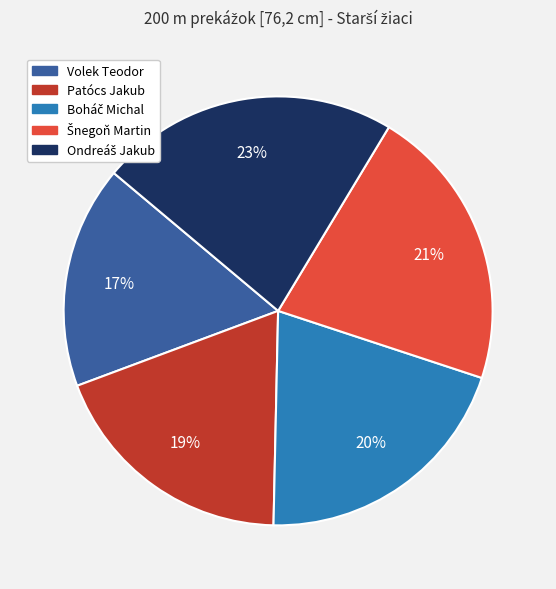

To the nearest percent, what portion does Patócs Jakub represent?

19%